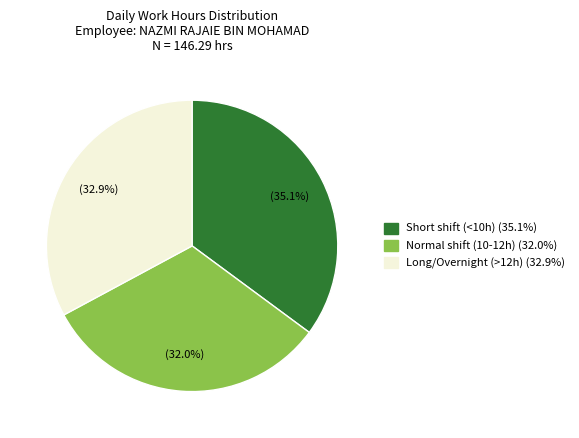

Does any single category account for the majority?

No